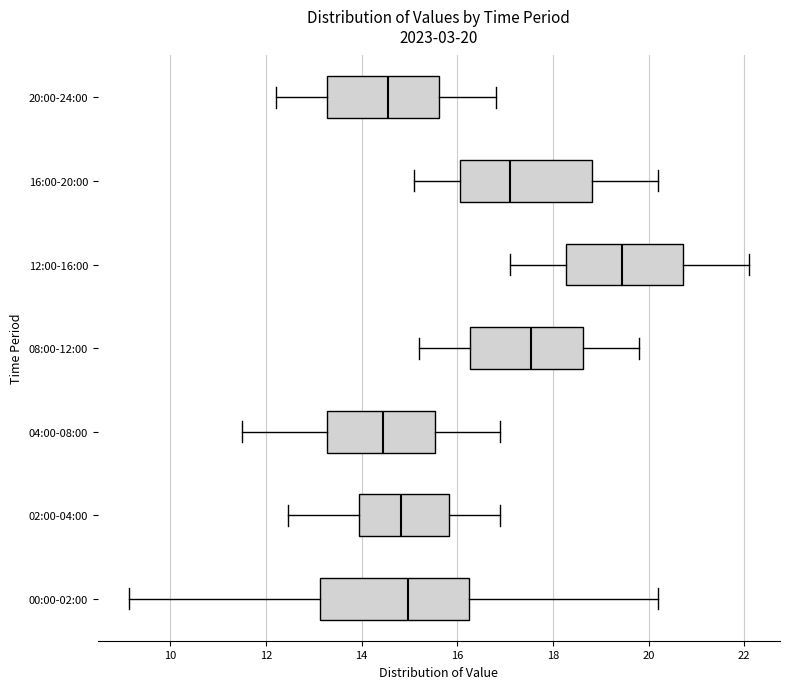

Comparing the boxes themselves (not the whiskers), which one is the widest?

00:00-02:00